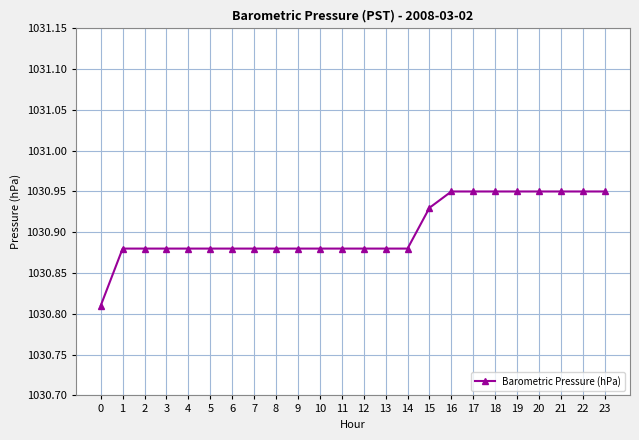

Count the values in the range 1030 to 1031.

24